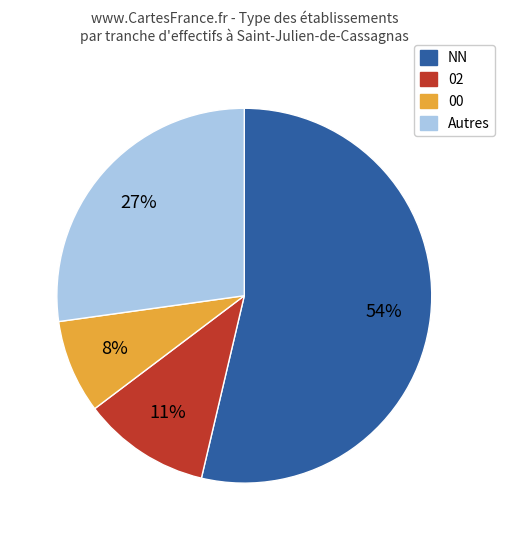

To the nearest percent, what is the average slice percentage?

25%